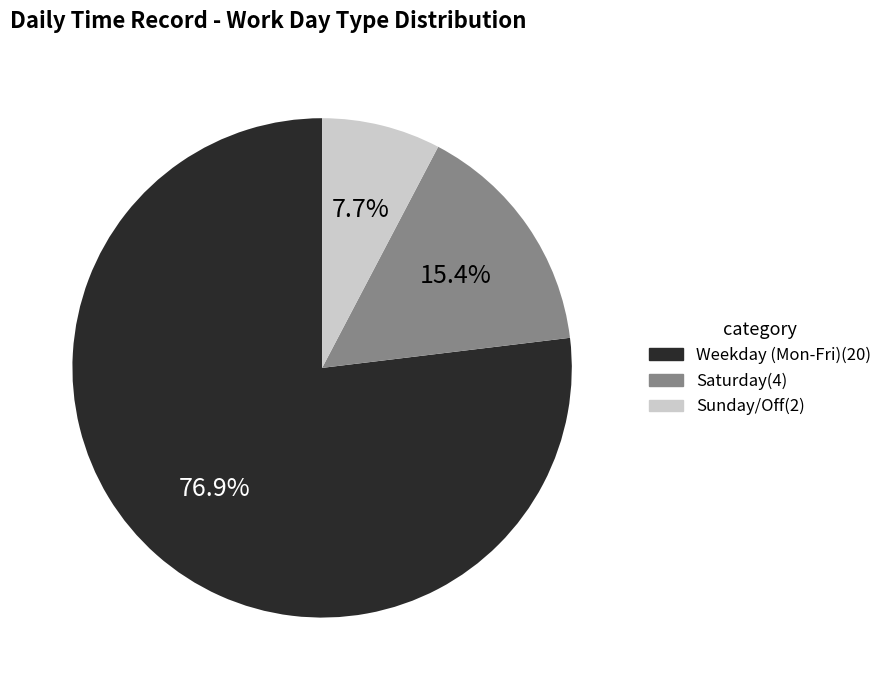

Which slice represents more than half of the pie?

Weekday (Mon-Fri)(20)